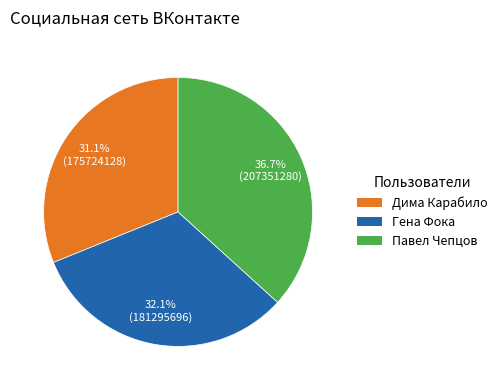

Rank the categories by value from highest to lowest.

Павел Чепцов, Гена Фока, Дима Карабило